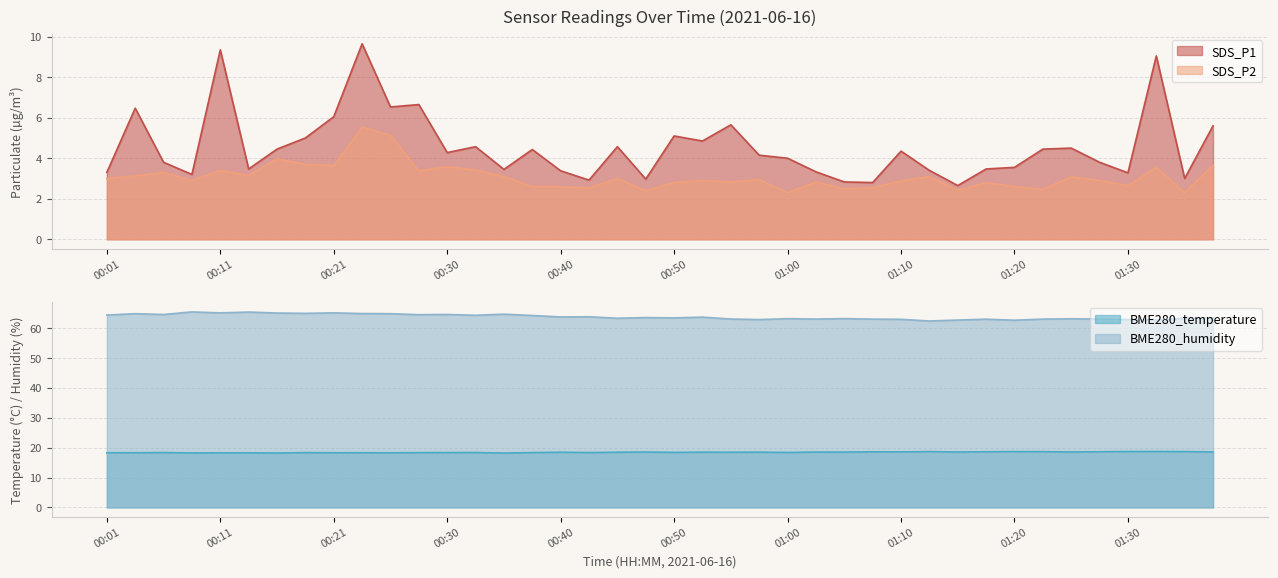

The BME280_humidity series shows 33.9 at 01:07. True or false?

False